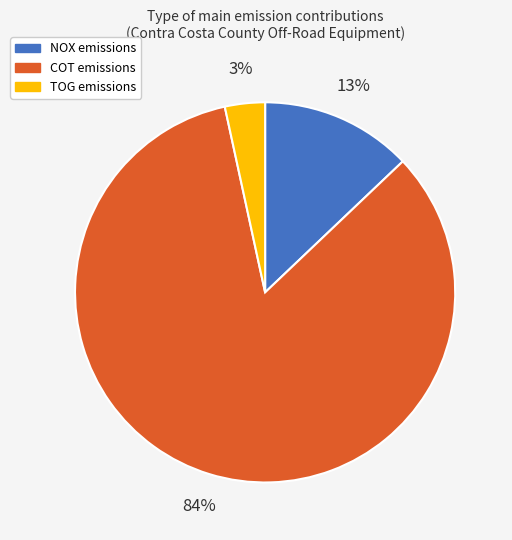

To the nearest percent, what is the average slice percentage?

33%